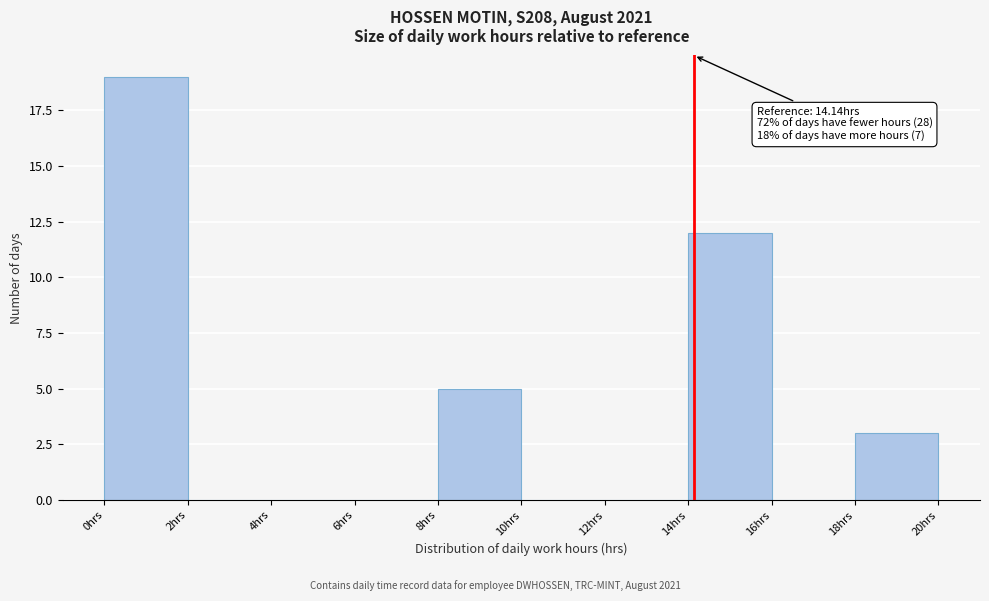

Which range on the x-axis has the tallest bar?

0 to 2